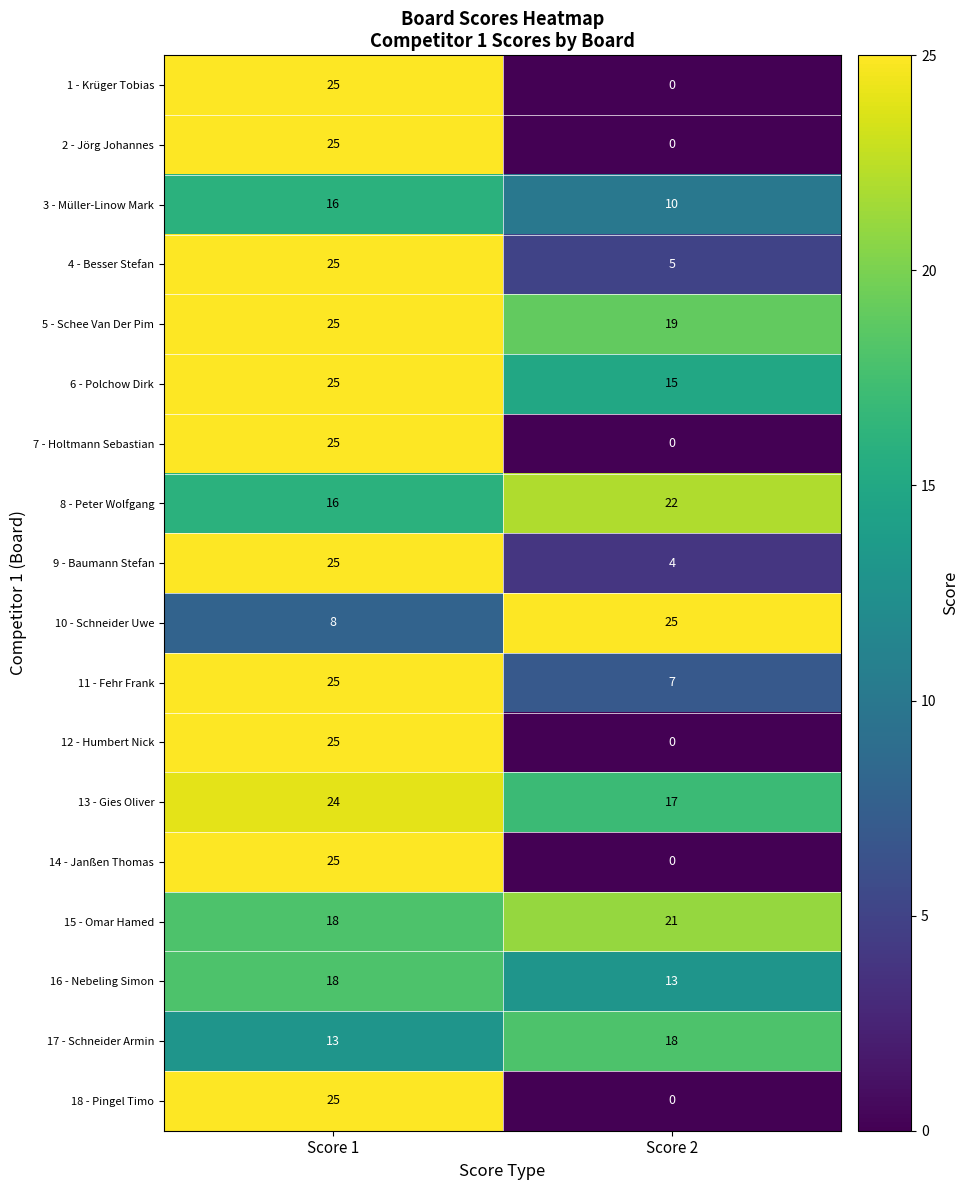

What is the difference between the highest and lowest values at Score 2?

25